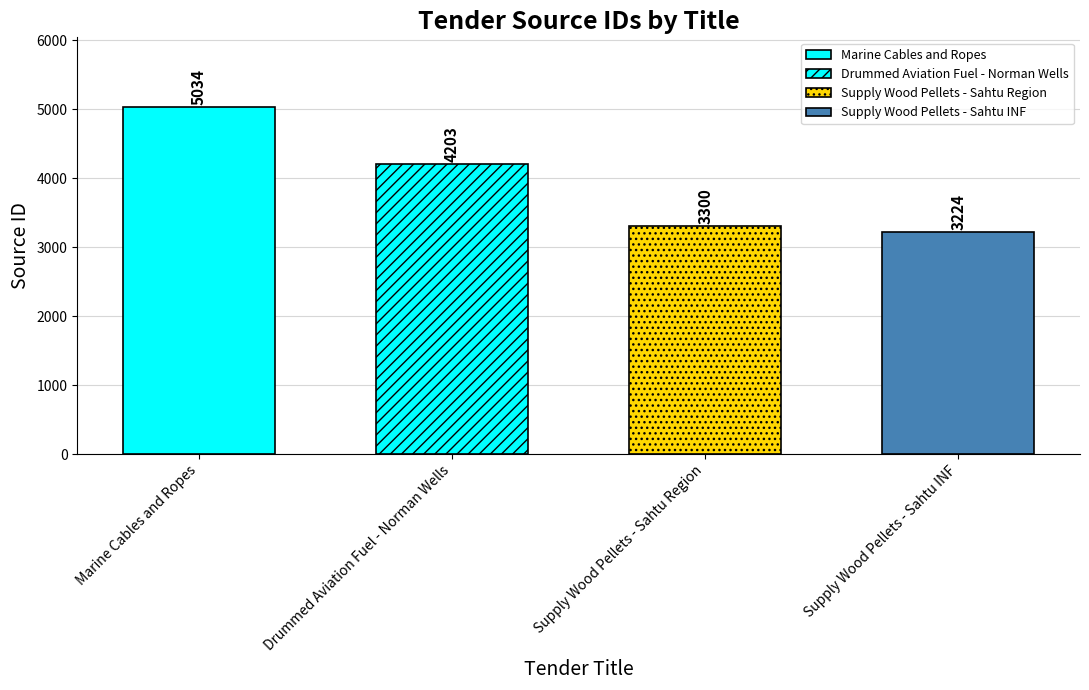

At which label is the value closest to 4129?

Drummed Aviation Fuel - Norman Wells